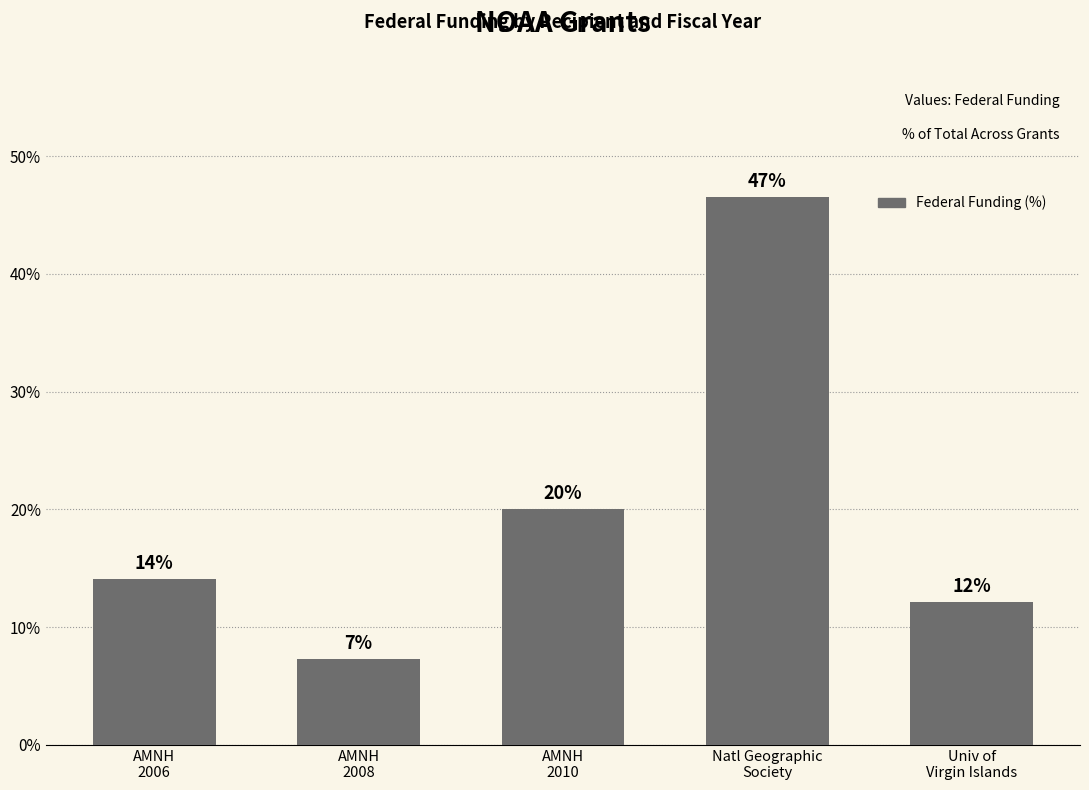

Does the chart contain any negative values?

No